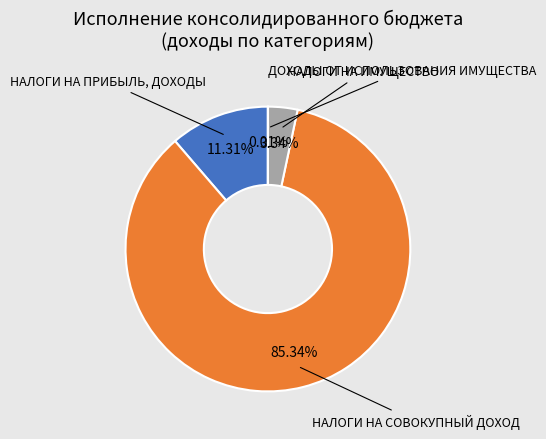

Does any single category account for the majority?

Yes